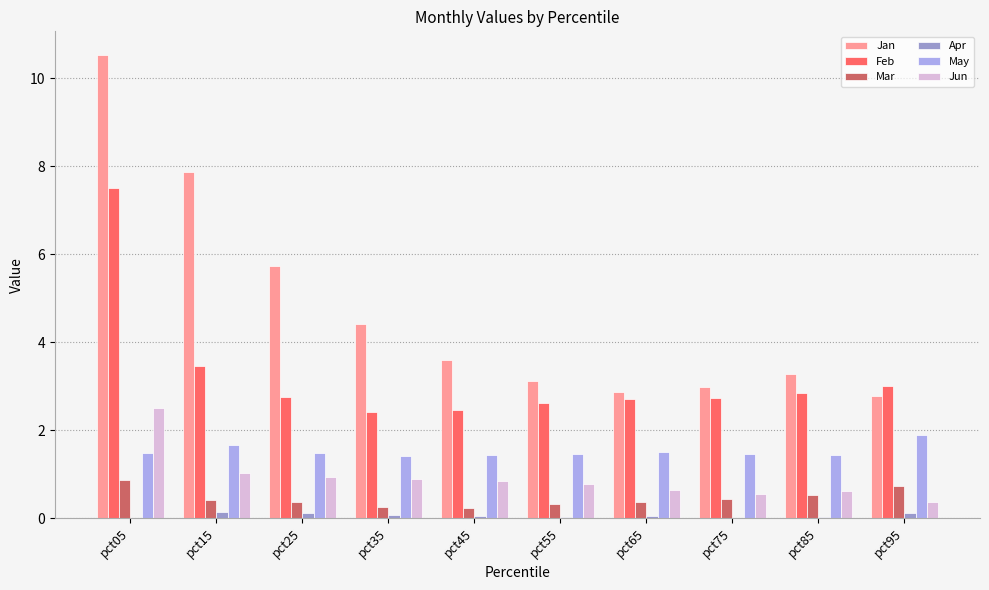

What is the sum of all Apr values?

0.6